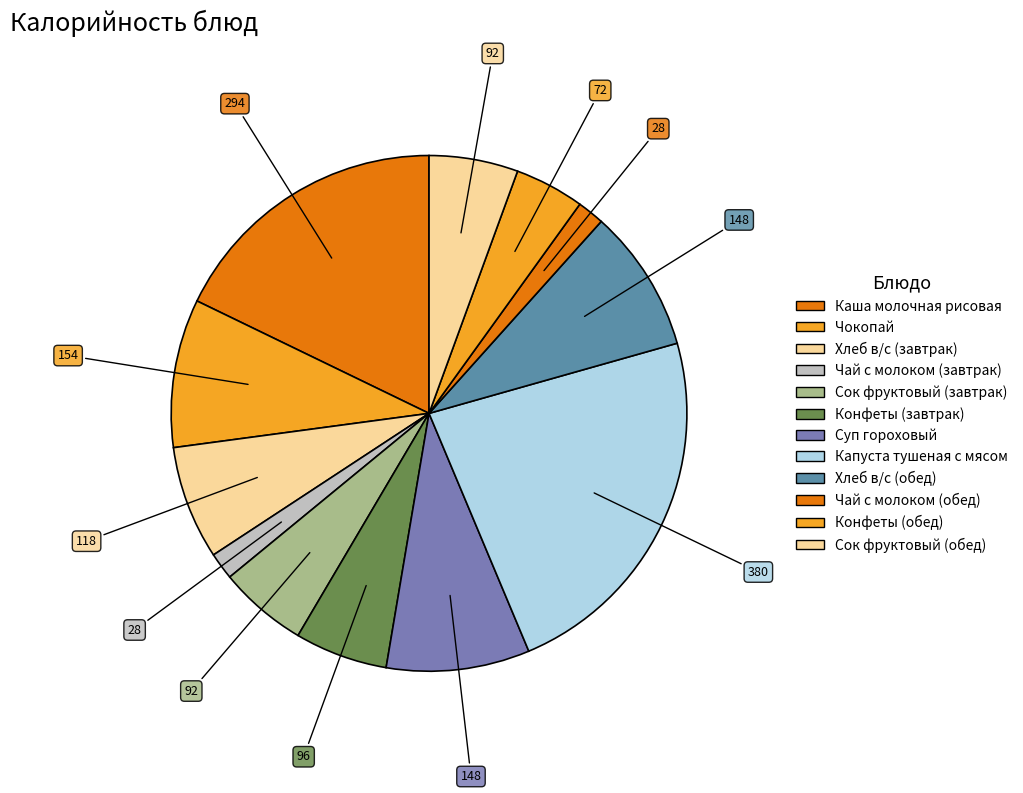

Count the number of slices in the pie.

12